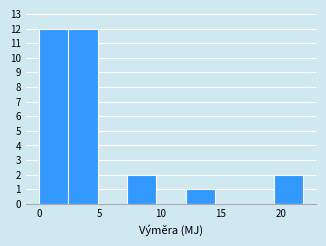

Reading left to right, list every bar in this chart as the range it spans on the x-axis followed by its height. Neither the bar edges nor the heights are printed on the chart, so give them approximately, as read against the axes.

0.0 to 2.5: 12
2.5 to 5.0: 12
5.0 to 7.5: 0
7.5 to 9.5: 2
9.5 to 12.0: 0
12.0 to 14.5: 1
14.5 to 17.0: 0
17.0 to 19.5: 0
19.5 to 22.0: 2